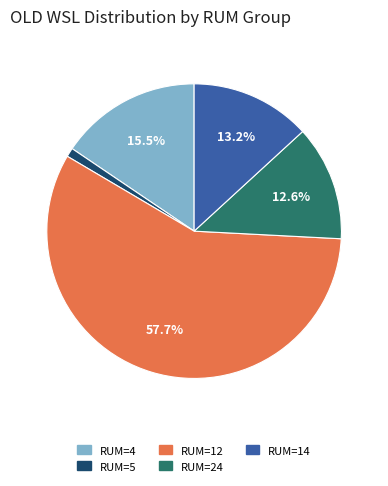

Is there any slice that represents more than half of the pie?

Yes